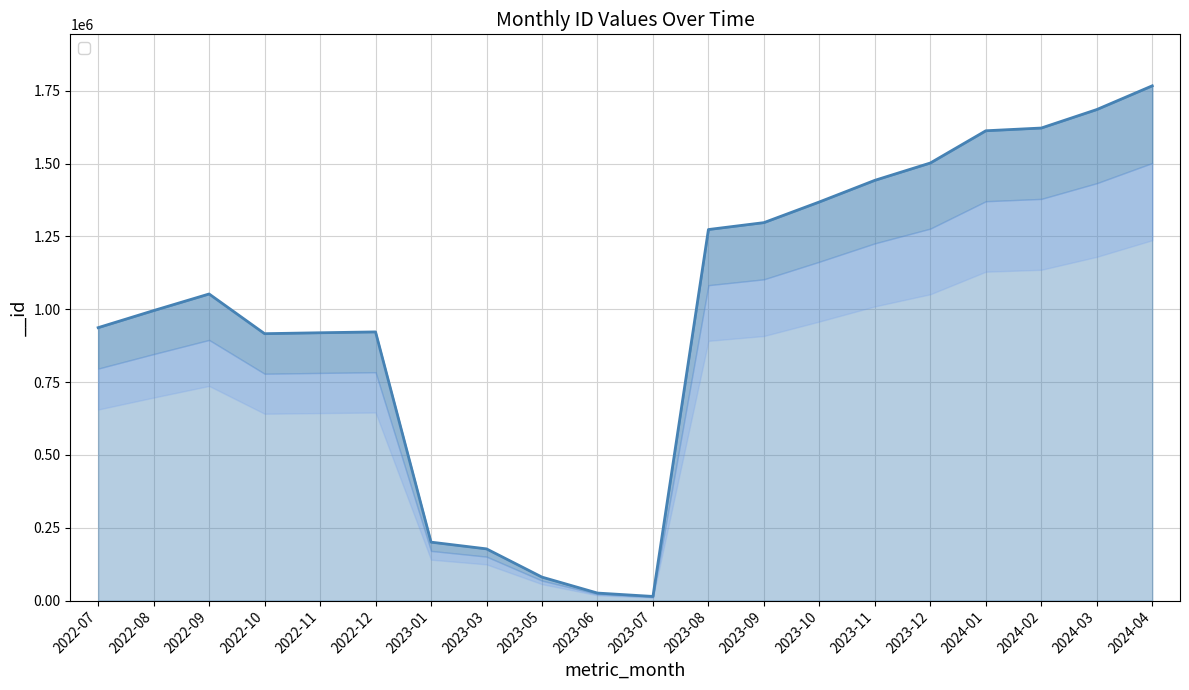

At which category does the data reach its first local valley?

2022-10